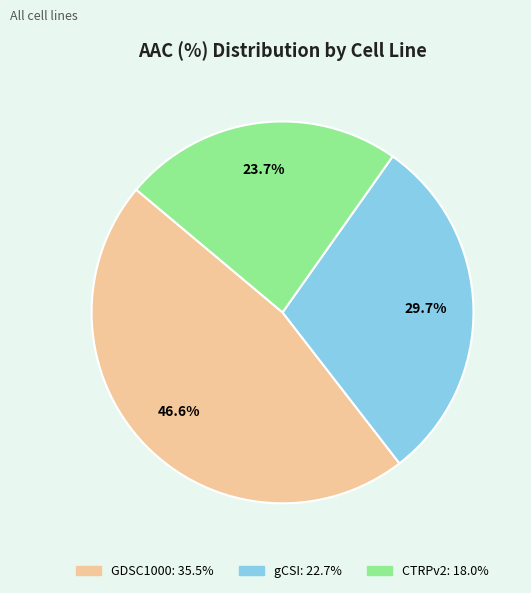

How many segments does this pie chart have?

3